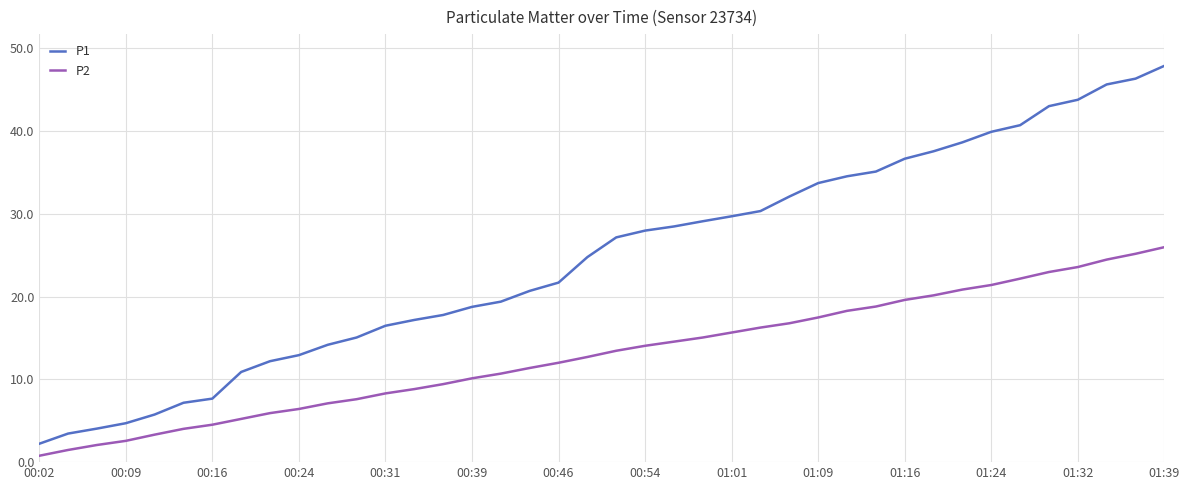

What is the maximum value for P1?

47.9